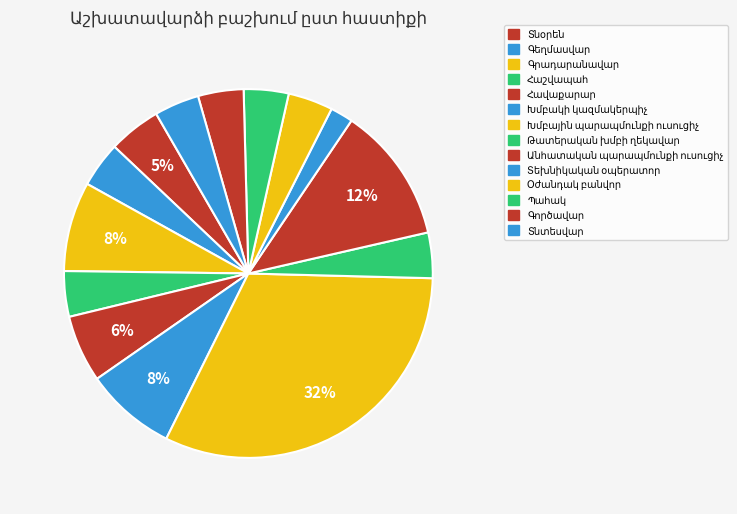

Count the number of slices in the pie.

14